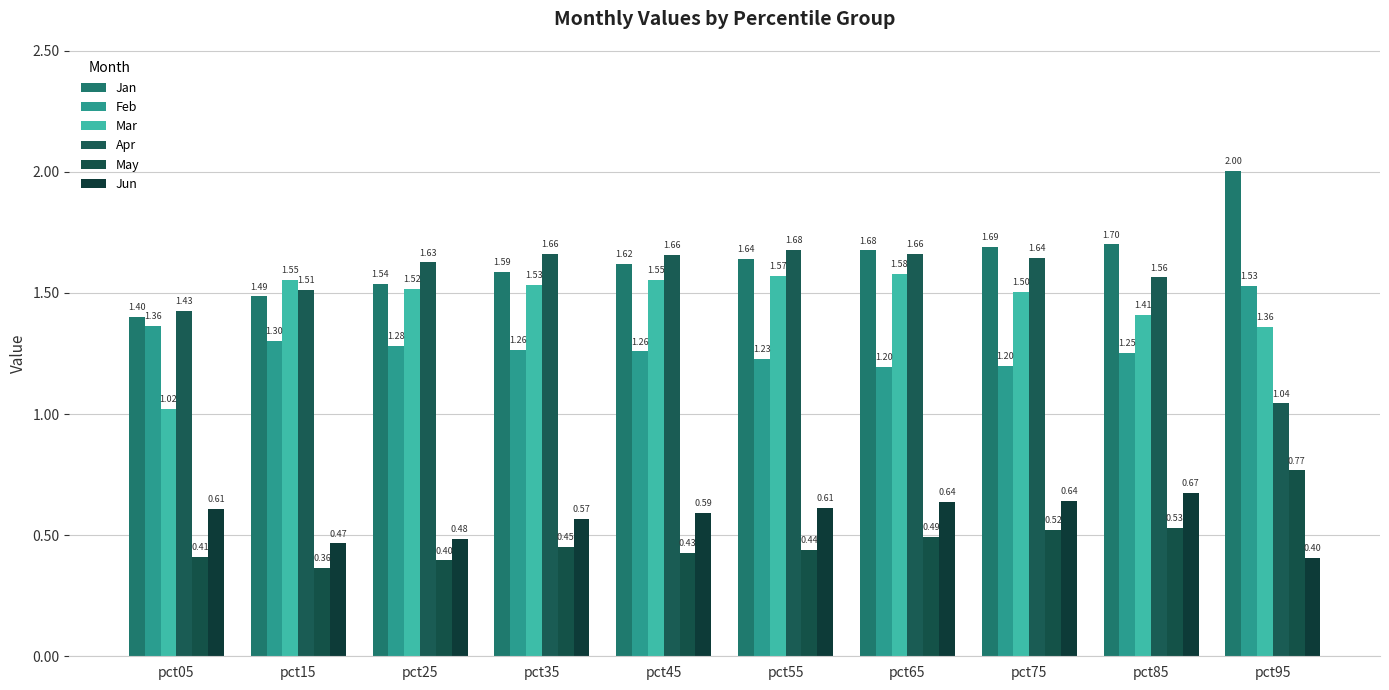

Rank the series at pct05 from highest to lowest value.

Apr, Jan, Feb, Mar, Jun, May